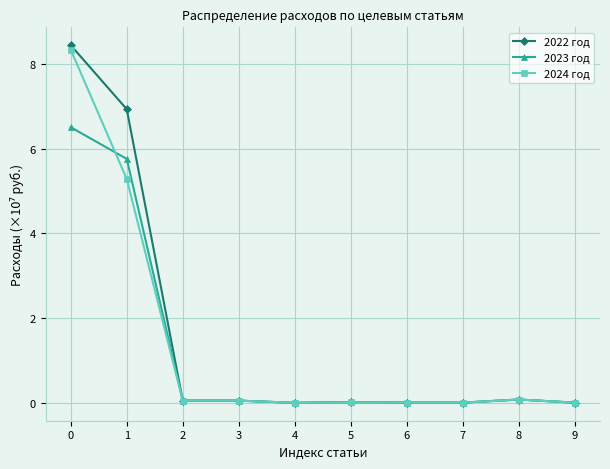

Does the chart display data point markers on the line(s)?

Yes